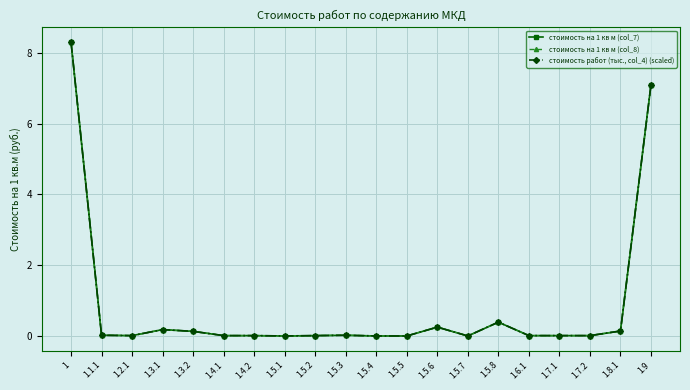

Where is стоимость работ (тыс., col_4) (scaled) nearest to the value 4?

1.9